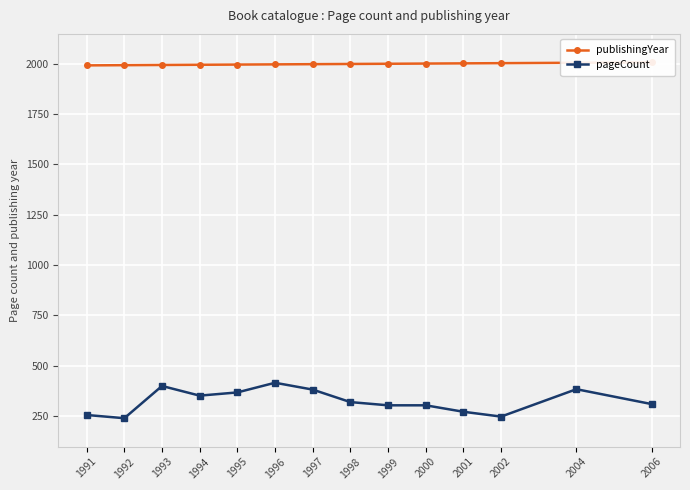

Reading left to right, list all the values displayed in this chart.

publishingYear: 1991=1991	1992=1992	1993=1993	1994=1994	1995=1995	1996=1996	1997=1997	1998=1998	1999=1999	2000=2000	2001=2001	2002=2002	2004=2004	2006=2006
pageCount: 1991=256	1992=240	1993=400	1994=352	1995=368	1996=416	1997=382	1998=320	1999=304	2000=304	2001=272	2002=248	2004=384	2006=310